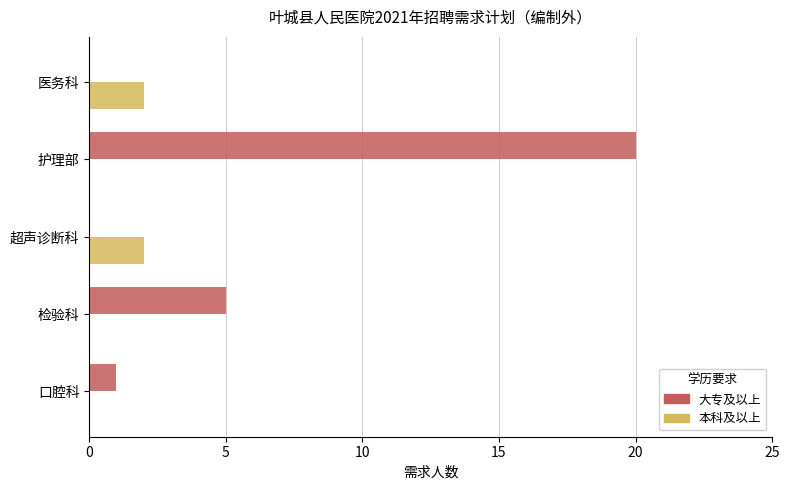

The value of 大专及以上 at 护理部 is 20. True or false?

True